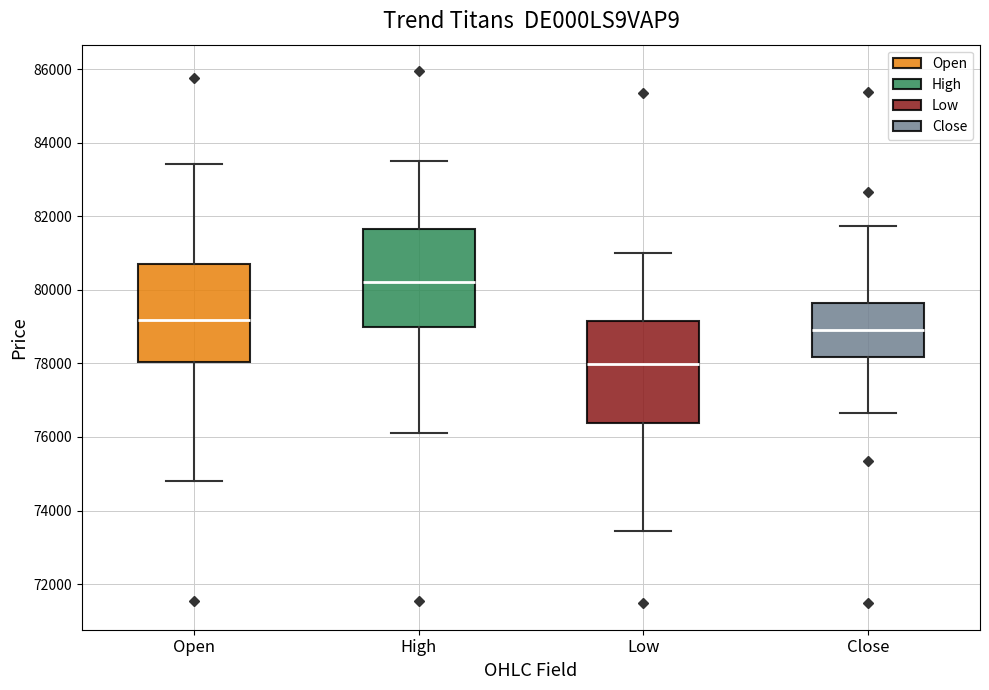

Reading left to right, read every box against the y-axis: the position of its median line, the range the box covers, and the ends of its whiskers. The values are not printed on the chart, so give them approximately, as read against the axis.

Open: median 79200, box 78000 to 80600, whiskers 74800 to 83400
High: median 80200, box 79000 to 81600, whiskers 76200 to 83600
Low: median 78000, box 76400 to 79200, whiskers 73400 to 81000
Close: median 78800, box 78200 to 79600, whiskers 76600 to 81800